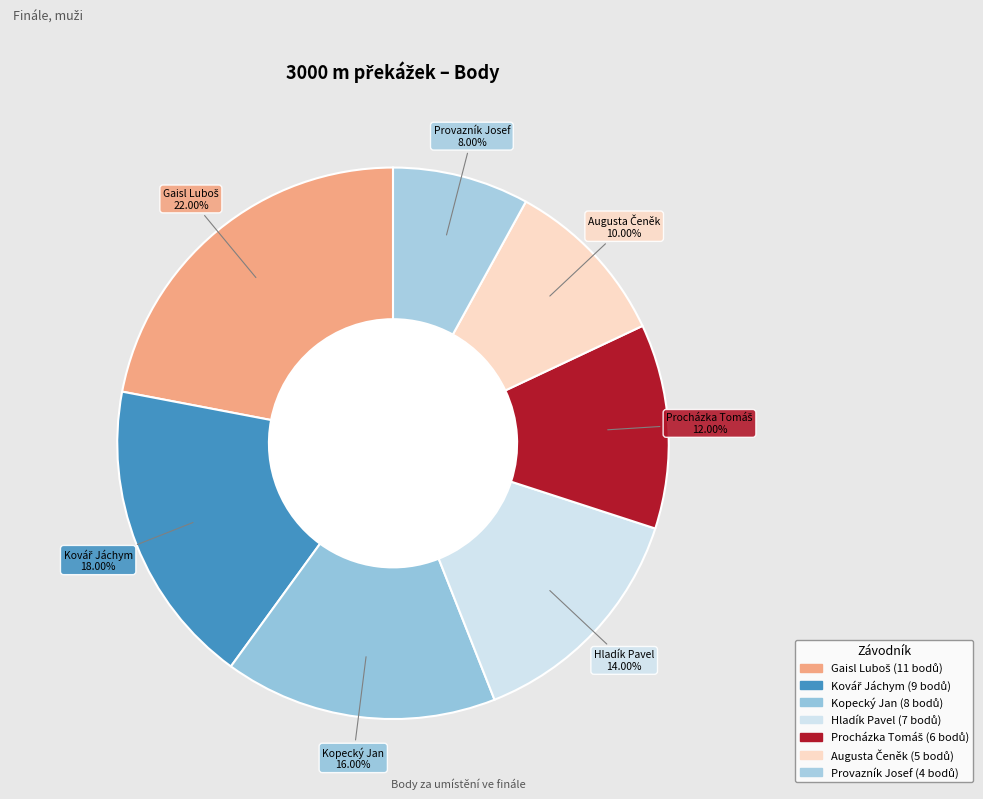

How many slices are in this pie chart?

7